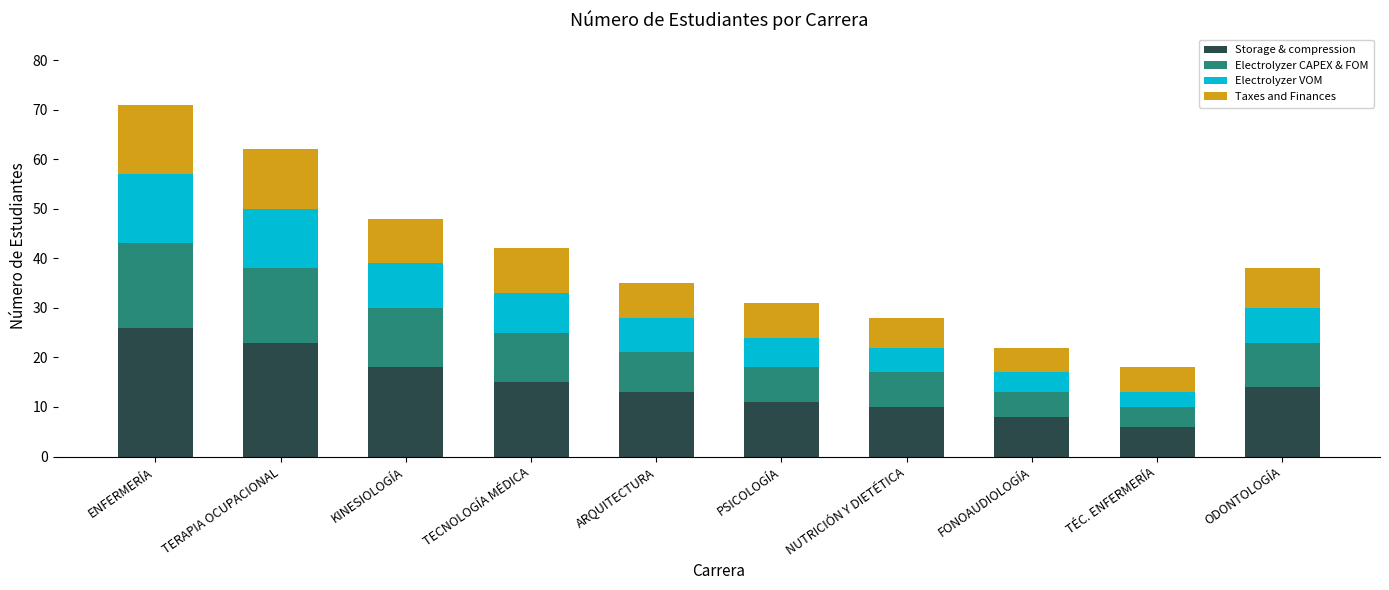

At which label does Storage & compression reach its peak?

ENFERMERÍA